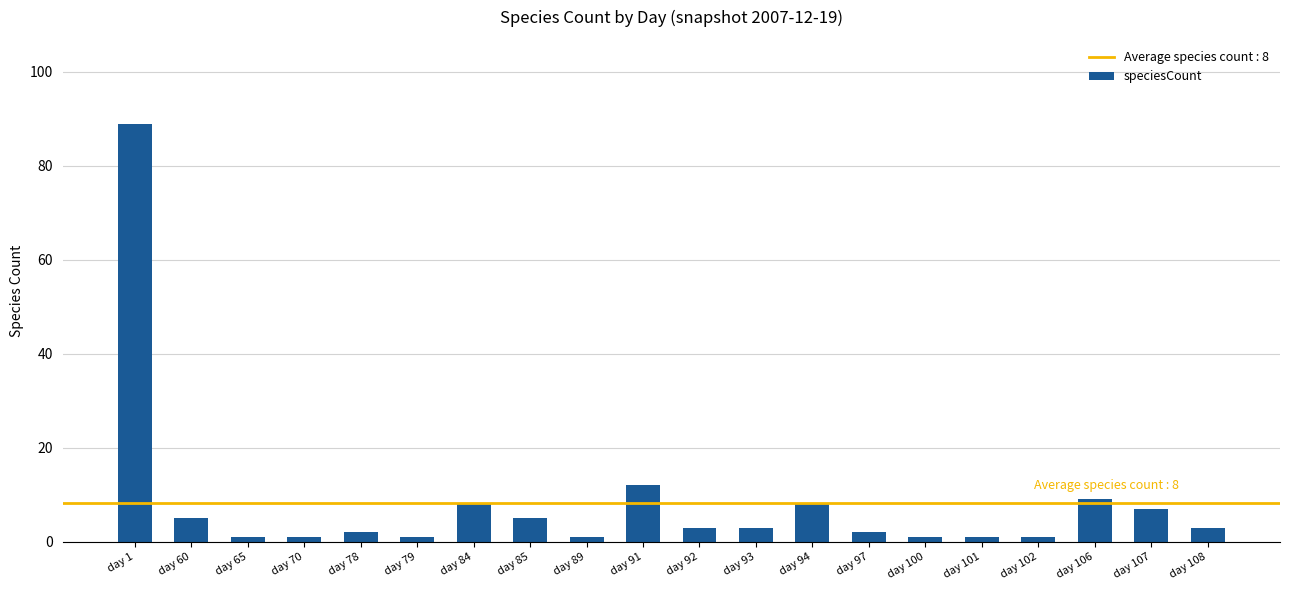

Reading right to left, transcribe all the data shown in this chart.

3	7	9	1	1	1	2	8	3	3	12	1	5	8	1	2	1	1	5	89